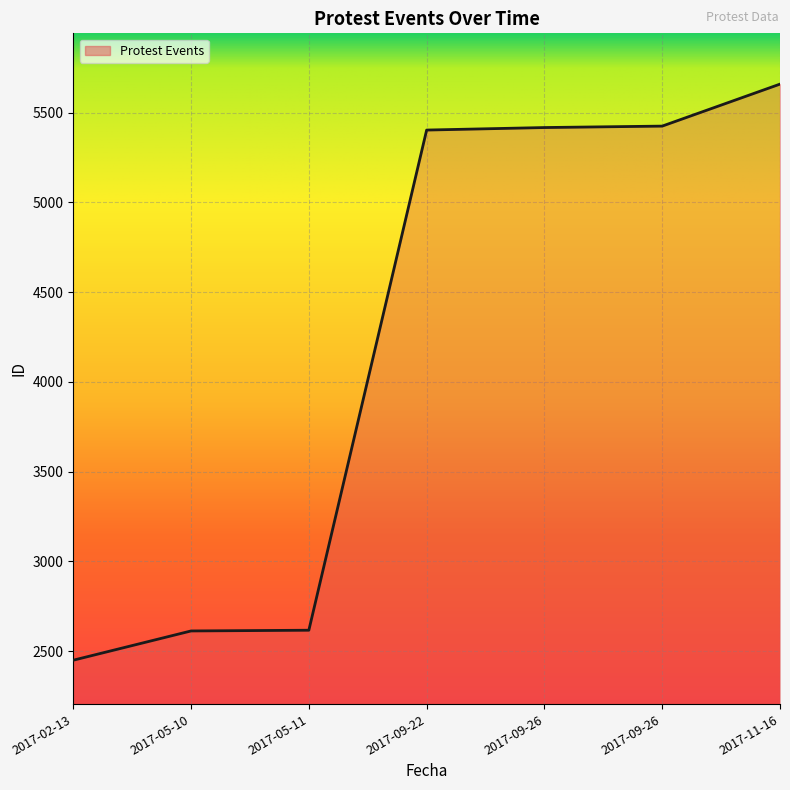

Does the chart have visible grid lines?

Yes